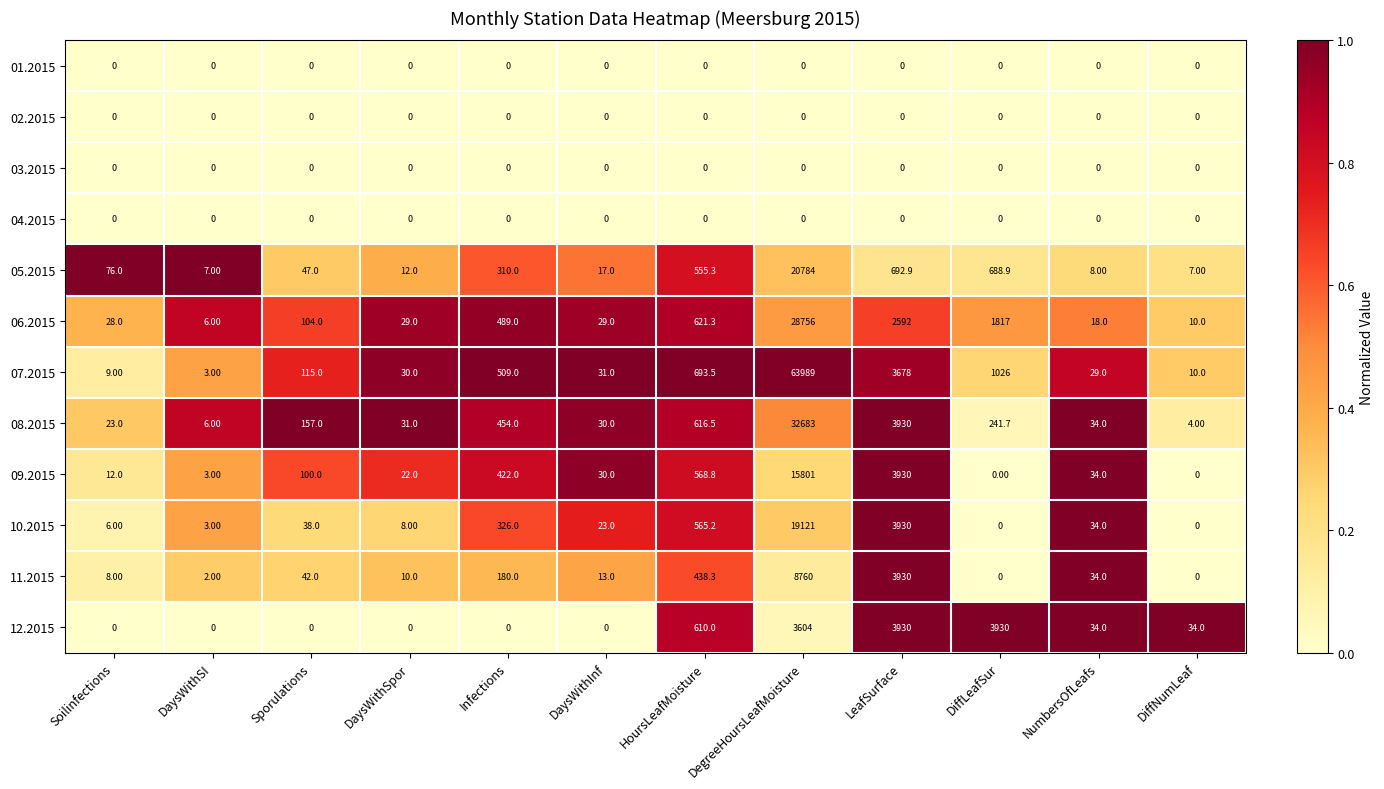

At which label is 12.2015 closest to 1965?

HoursLeafMoisture